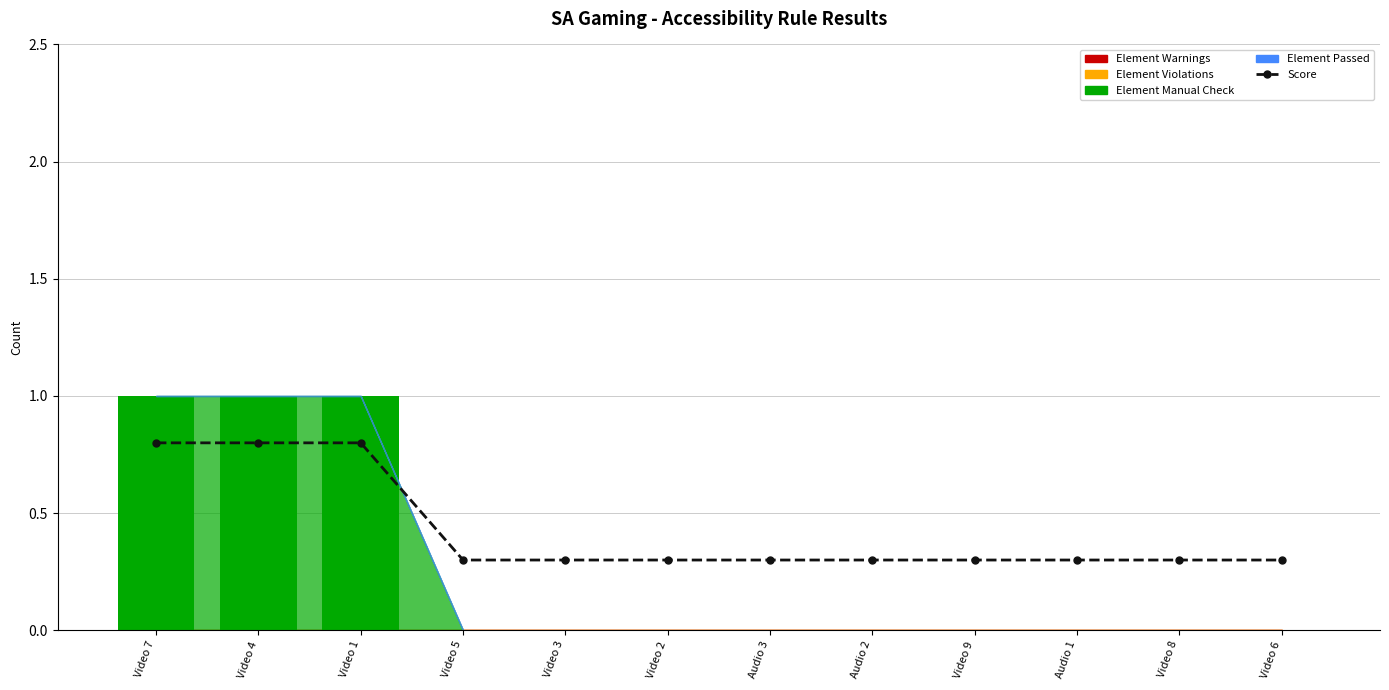

What are all the series names shown in the legend?

Score, Element Warnings, Element Violations, Element Manual Check, Element Passed